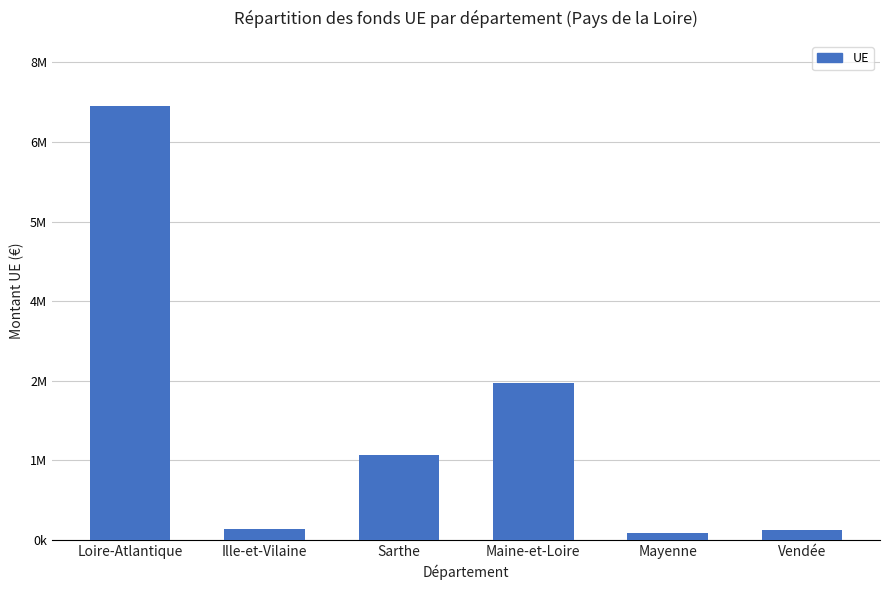

The chart shows a value of 126584.5 at Mayenne. True or false?

True